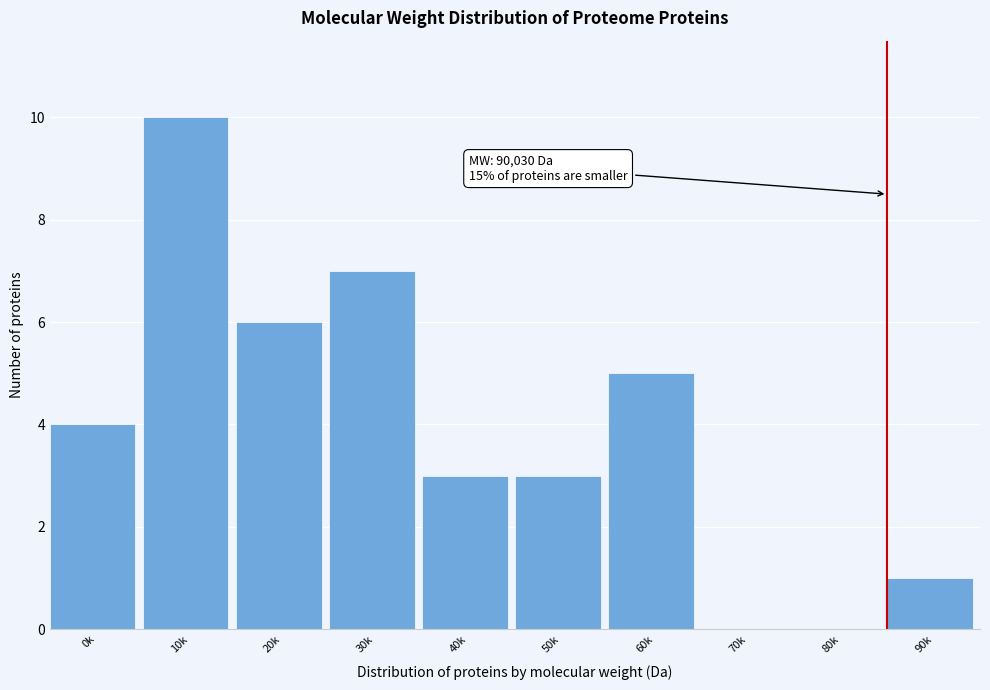

Reading left to right, what are all the values shown in this chart?

0k=4	10k=10	20k=6	30k=7	40k=3	50k=3	60k=5	70k=0	80k=0	90k=1